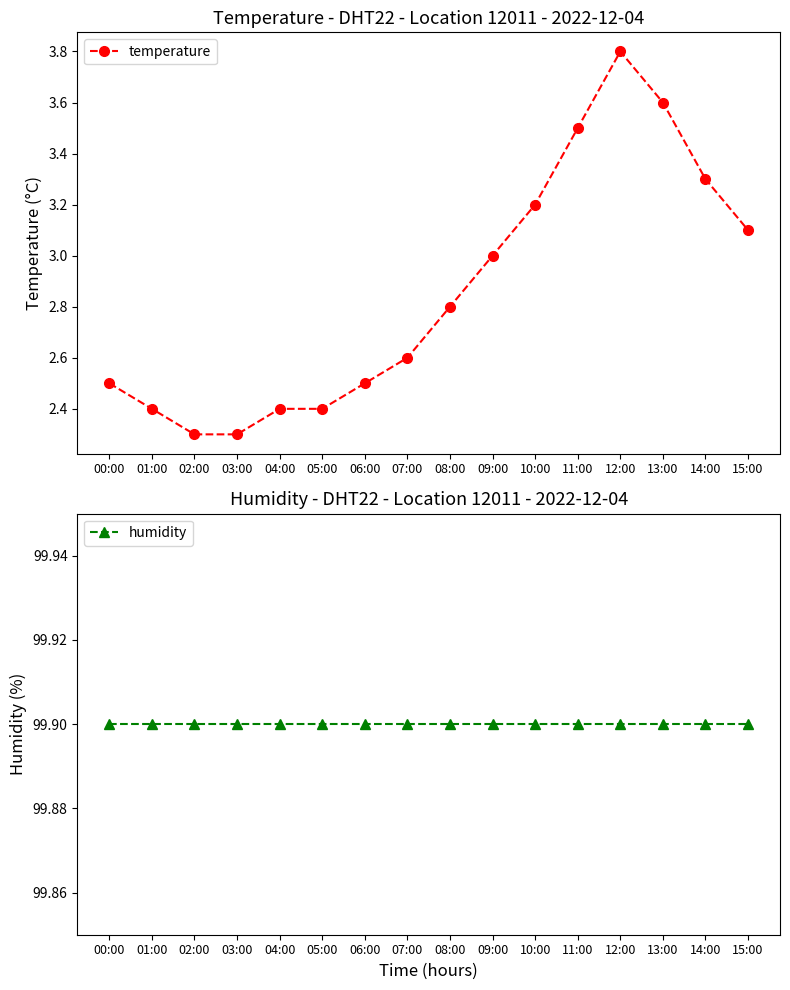

What position from the left is 13:00?

14